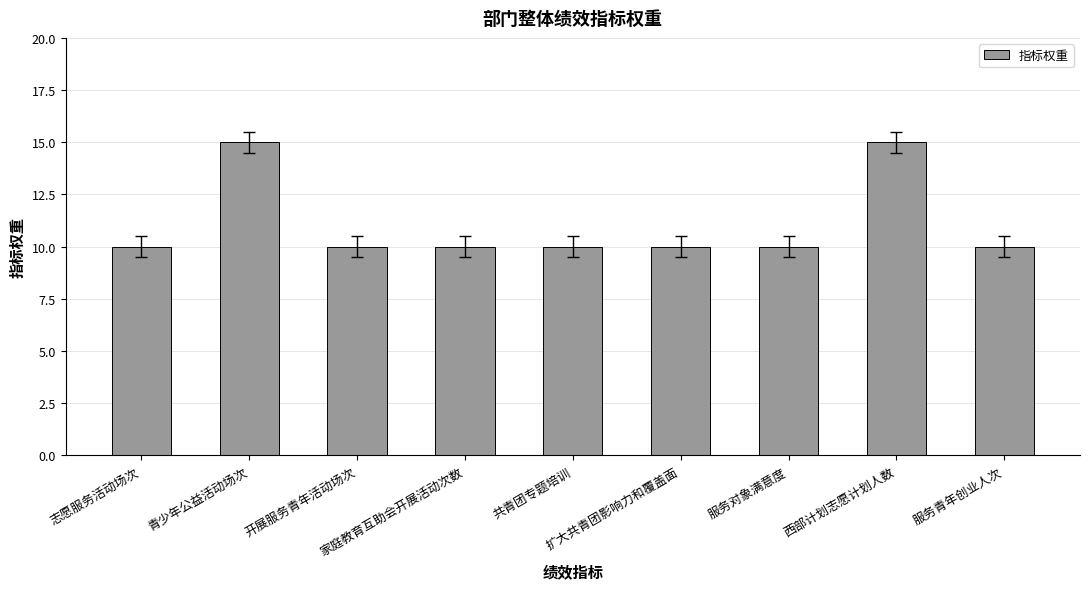

What is the maximum value shown in the chart?

15